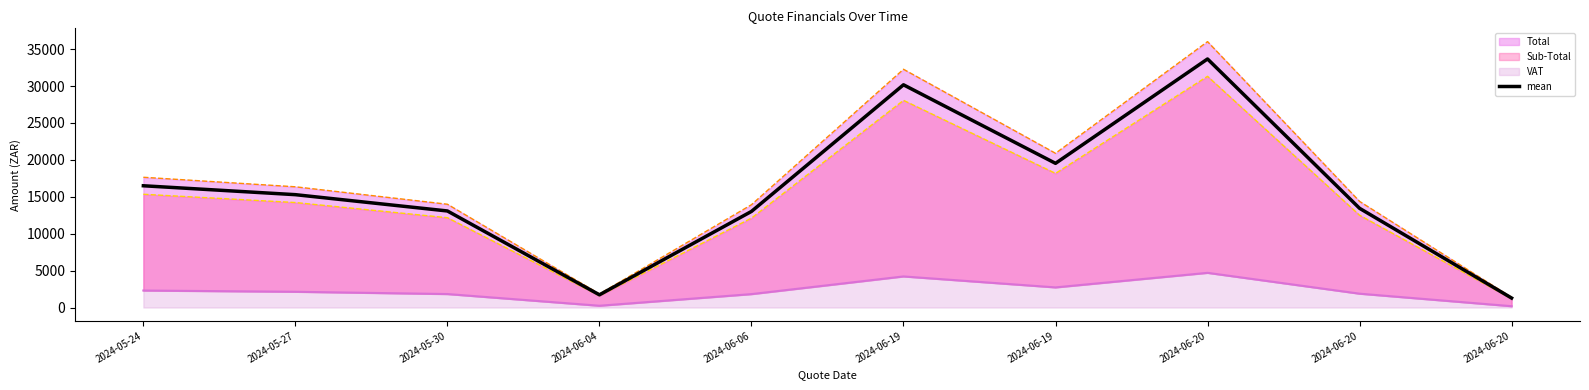

What is the sum of the values at 2024-06-20 and 2024-06-06?

14301.9